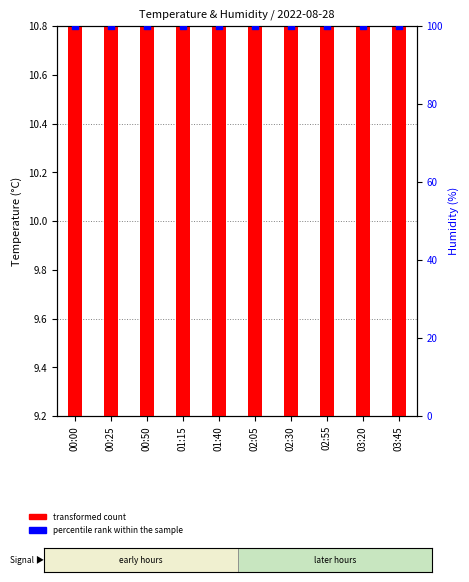

What is the total value across all series at 02:55?

112.4